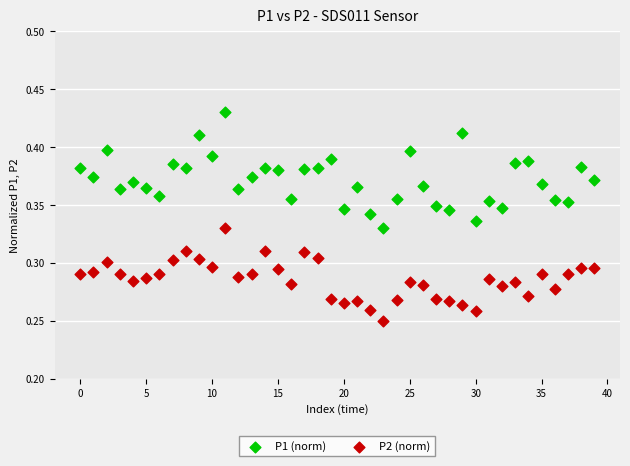

Which series has the largest Y range (max minus min)?

P1 (norm)